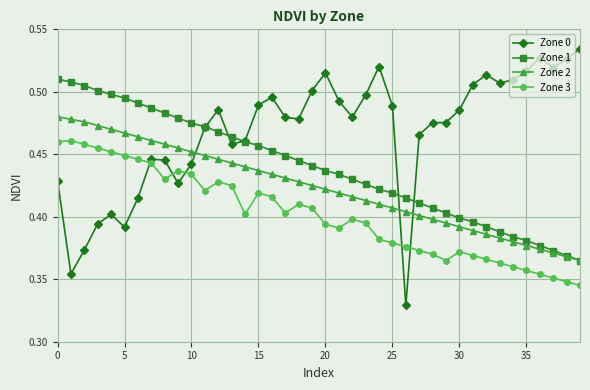

True or false: Zone 3 has more than 1 interior local peaks.

True